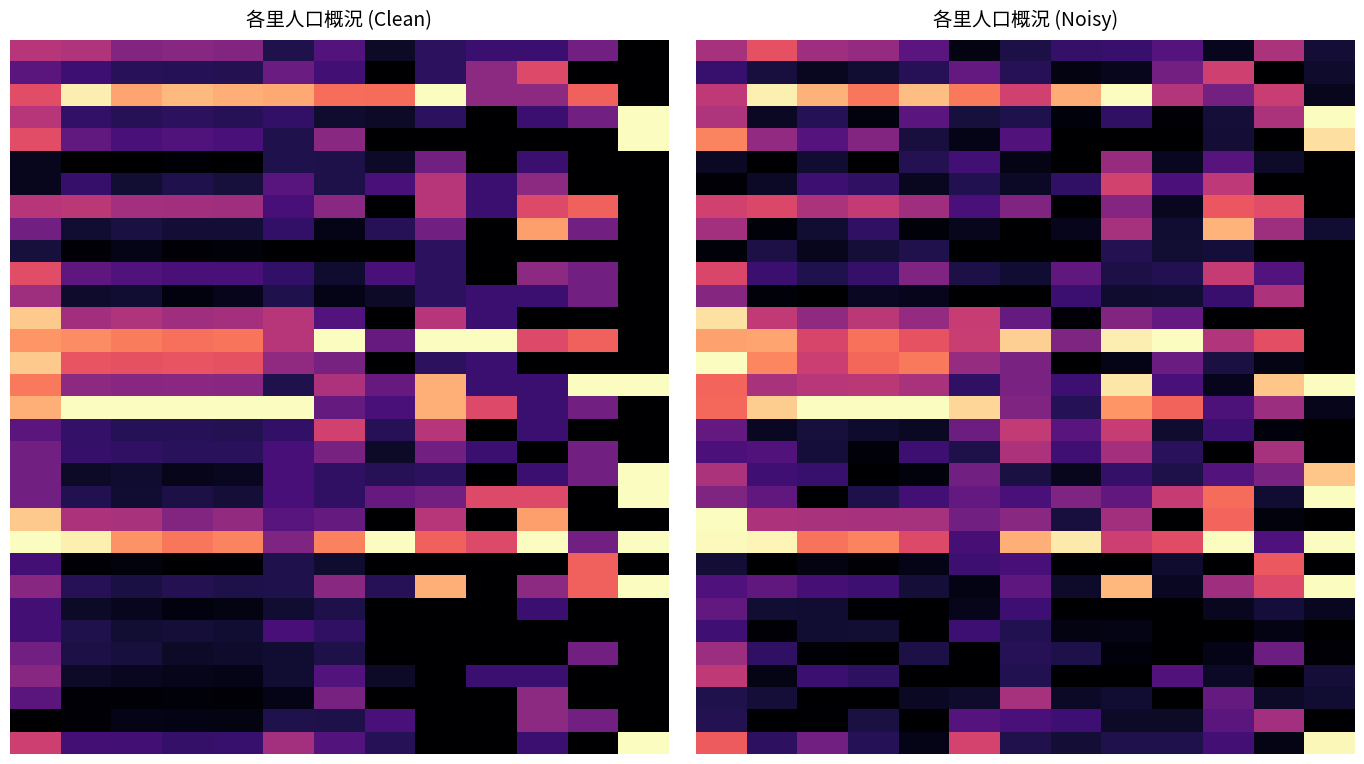

What is the spread (max minus min) of values at 1?

1.0